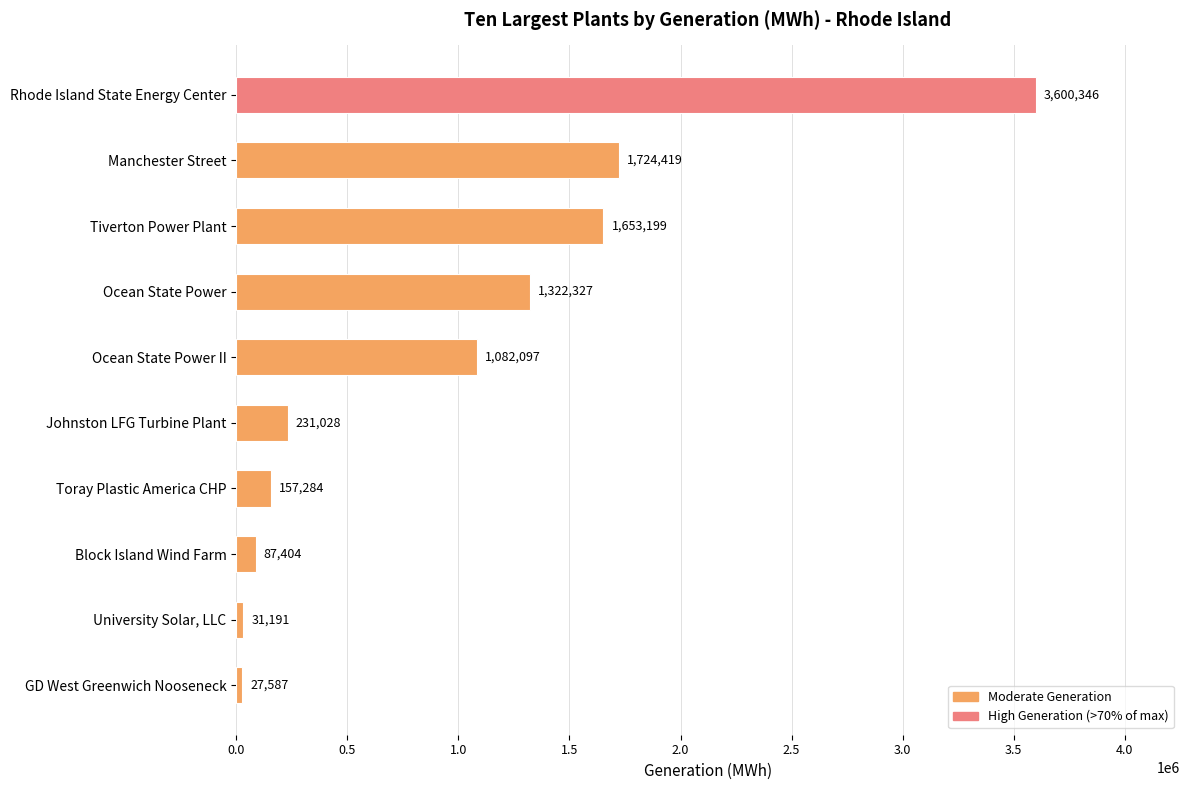

At which category does the chart reach its minimum across all series?

GD West Greenwich Nooseneck